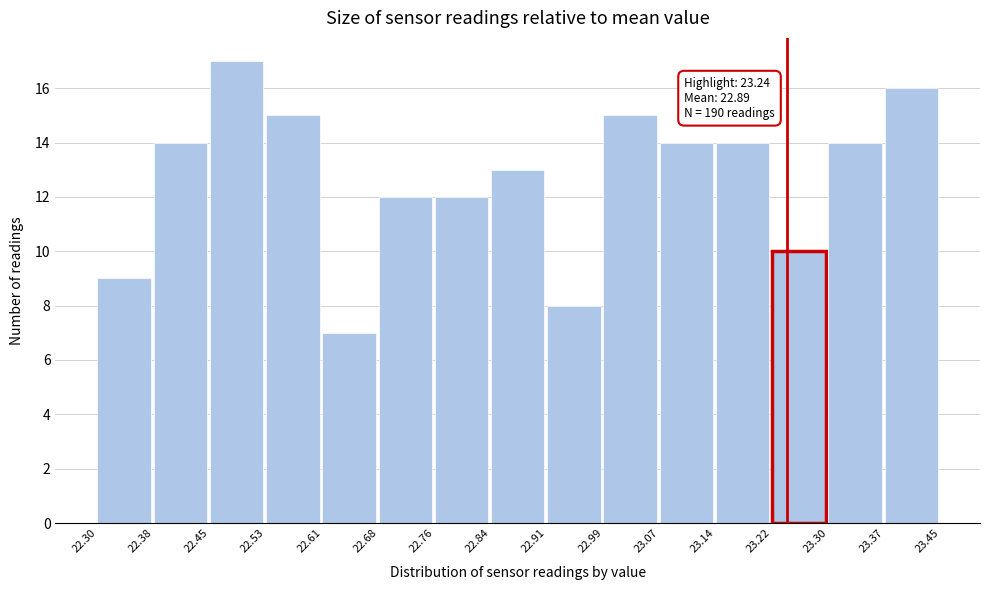

Which range on the x-axis has the tallest bar?

22.45 to 22.53